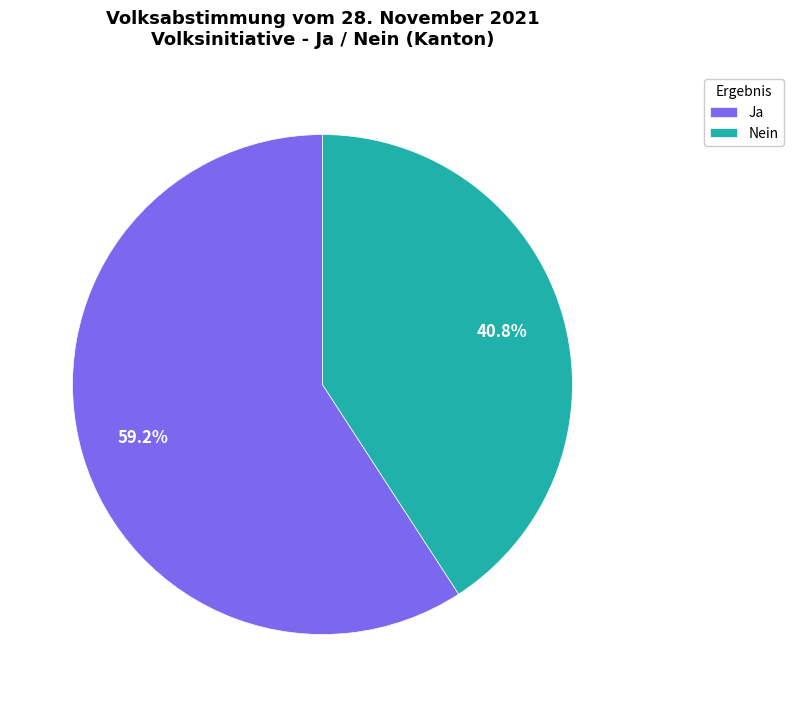

Do Ja and Nein together represent more than half of the pie?

Yes